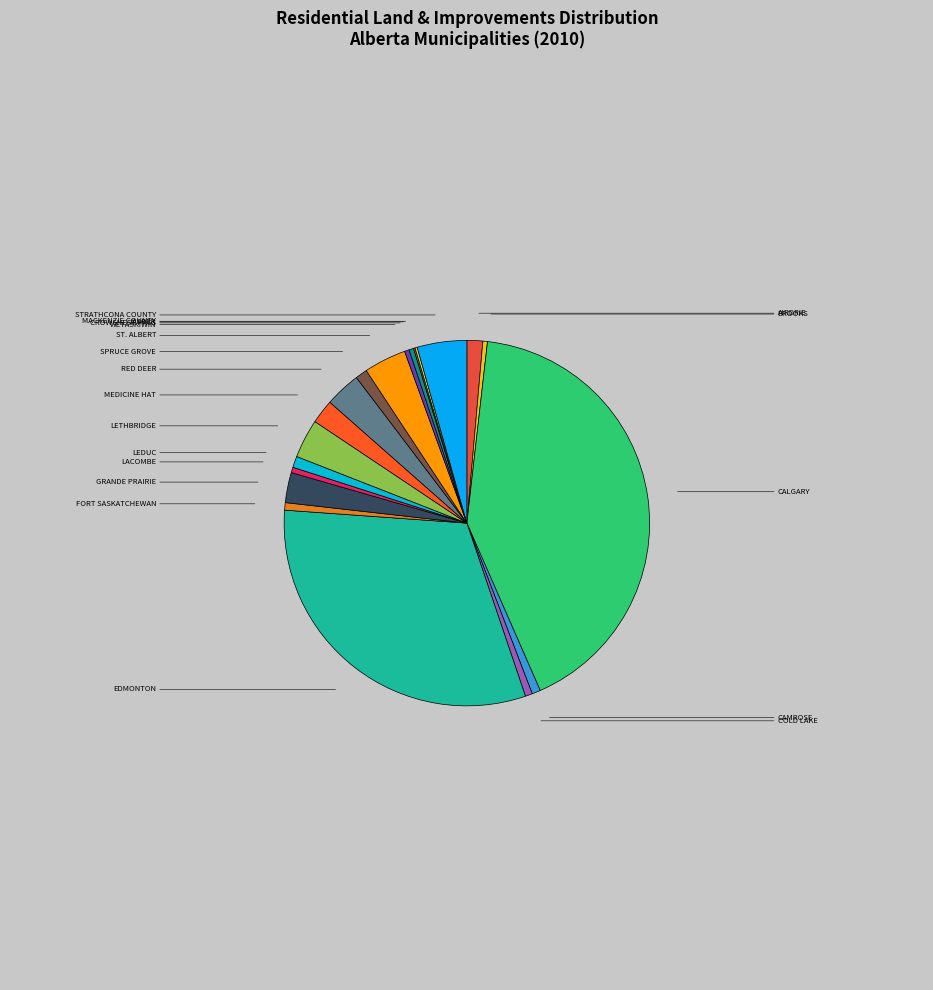

What is the smallest slice in the pie chart?

JASPER